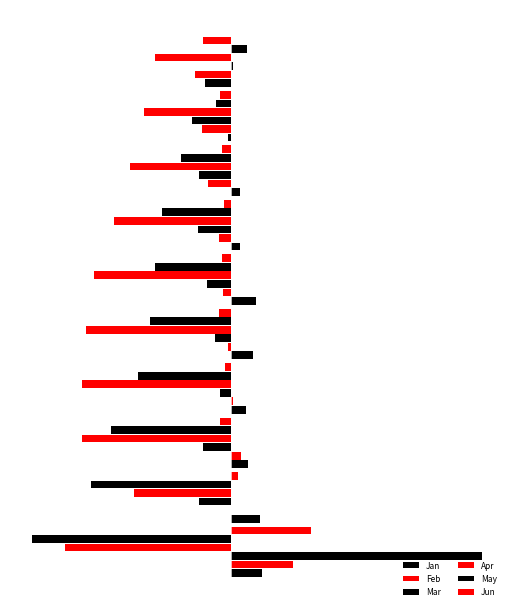

Reading left to right, what are all the values shown in this chart?

Jan: 0.2	0.2	0.1	0.1	0.2	0.2	0.1	0.1	-0.0	-0.2
Feb: 0.4	0.0	0.1	0.0	-0.0	-0.1	-0.1	-0.2	-0.2	-0.2
Mar: 1.8	-0.2	-0.2	-0.1	-0.1	-0.2	-0.2	-0.2	-0.3	0.0
Apr: -1.2	-0.7	-1.0	-1.0	-1.0	-1.0	-0.8	-0.7	-0.6	-0.5
May: -1.4	-1.0	-0.8	-0.7	-0.6	-0.5	-0.5	-0.3	-0.1	0.1
Jun: 0.6	0.1	-0.1	-0.0	-0.1	-0.1	-0.0	-0.1	-0.1	-0.2